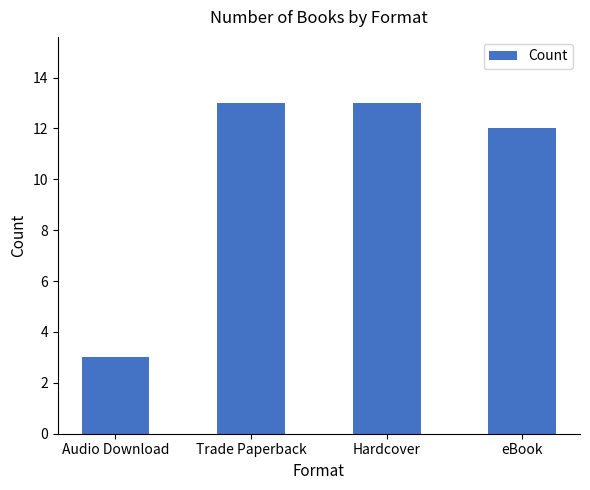

Reading left to right, extract all data points from this chart.

3	13	13	12